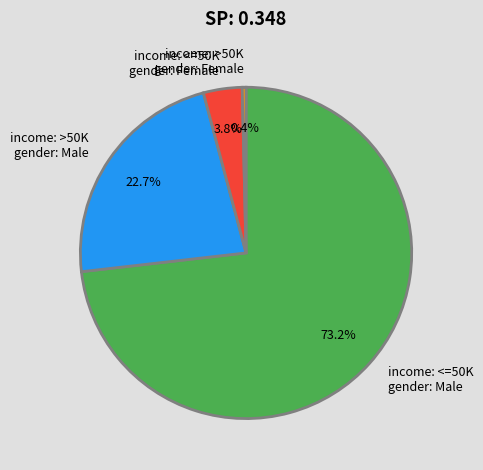

Is income: >50K gender: Male the majority of the pie?

No